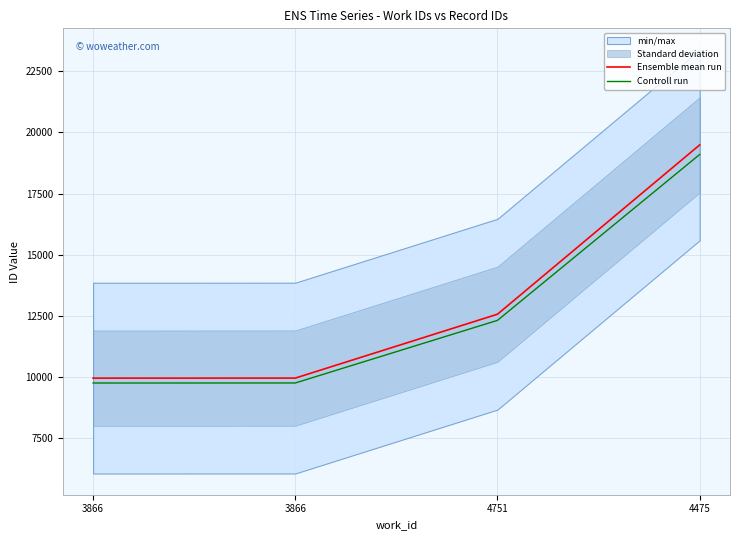

What is the sum of the Ensemble mean run values at 3866 and 3866?

19928.0